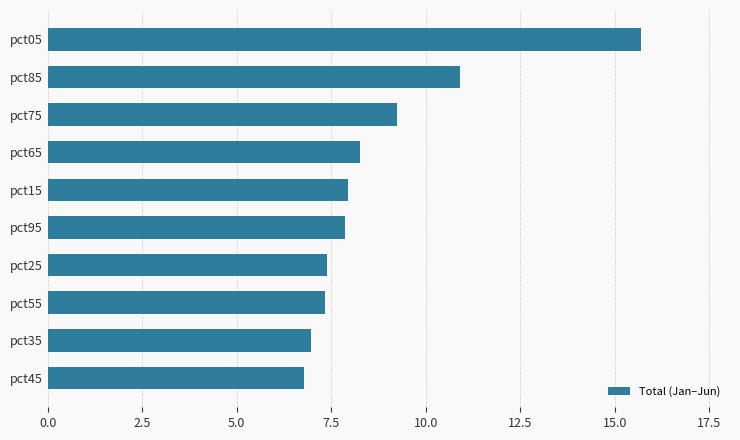

Where is the data nearest to the value 11?

pct85